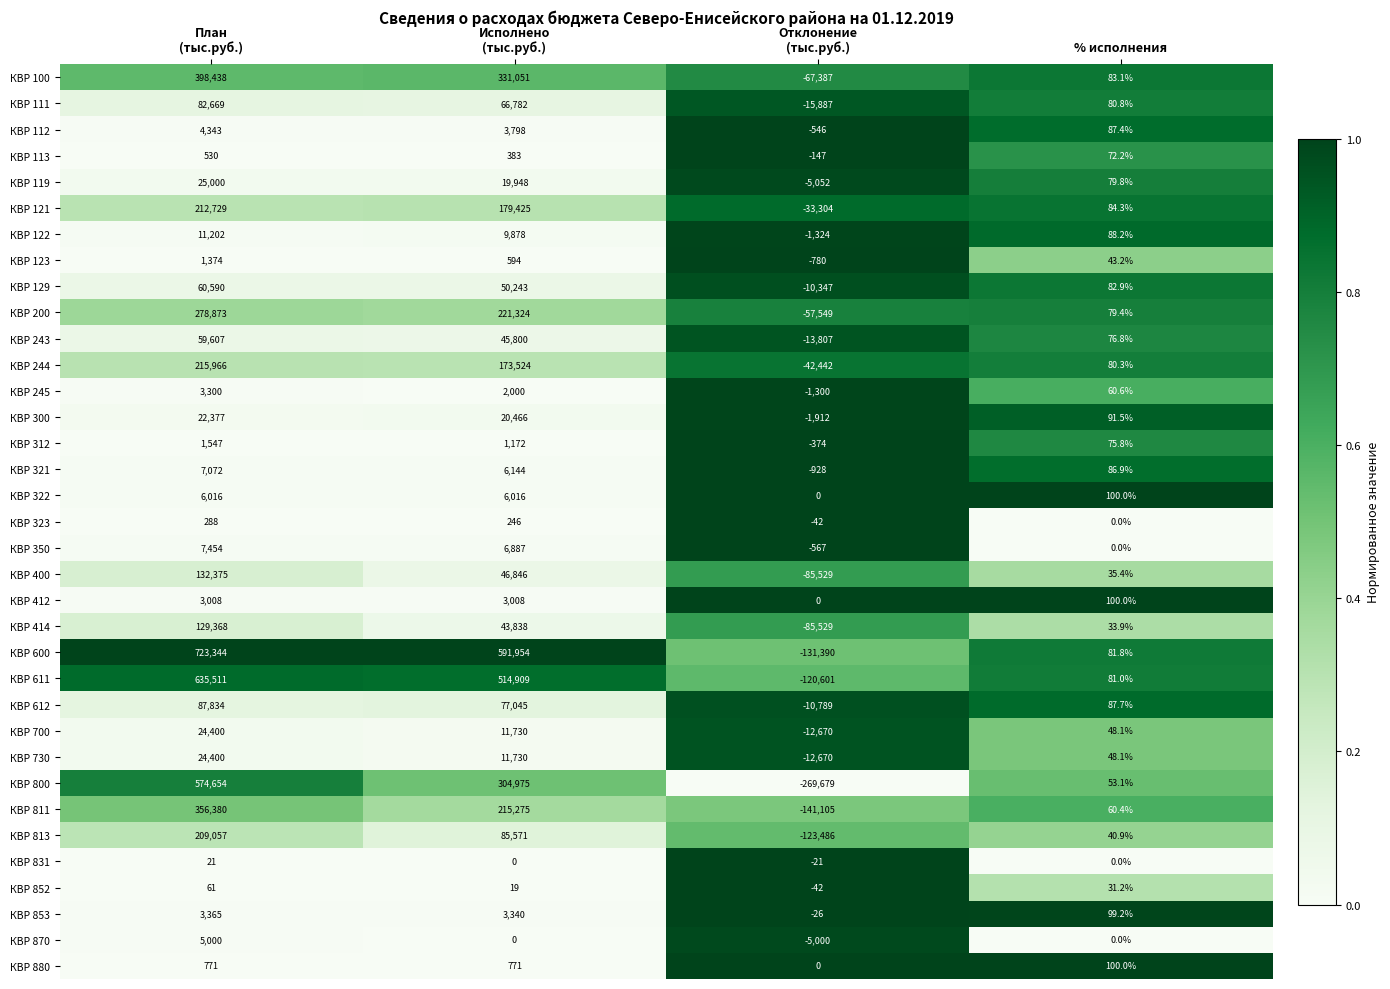

What is the lowest value of the КВР 111 series?

-15887.0